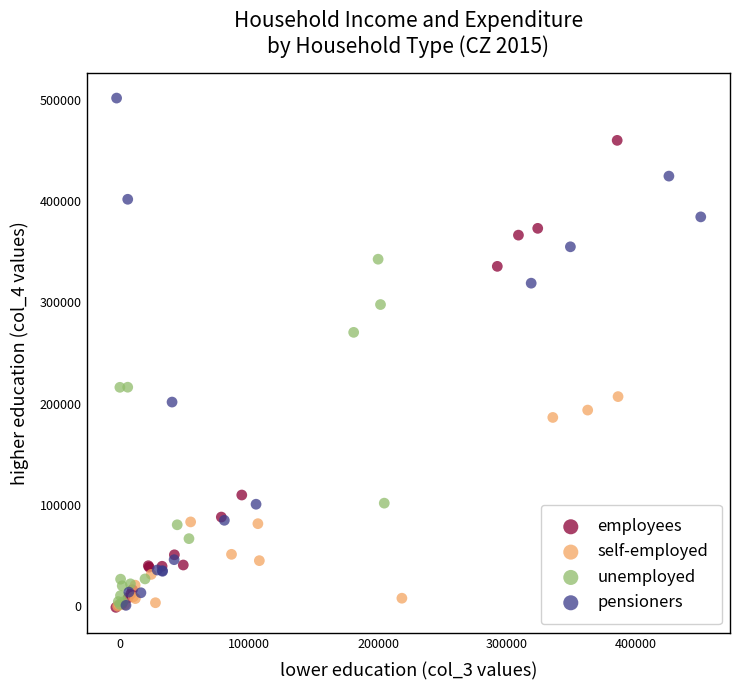

Which series contains the highest Y value?

pensioners